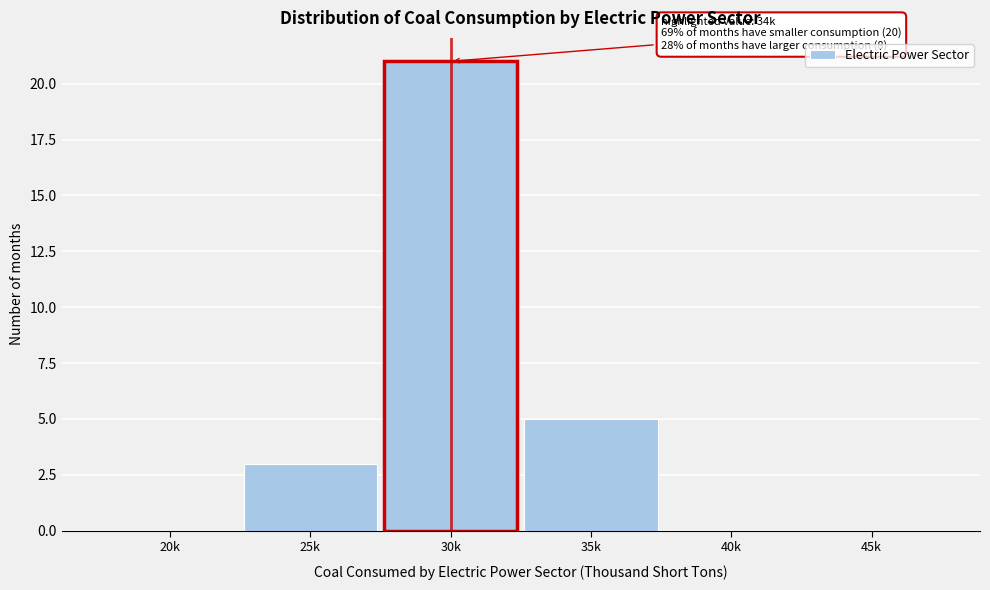

Reading left to right, extract all data points from this chart.

20k=0	25k=3	30k=21	35k=5	40k=0	45k=0